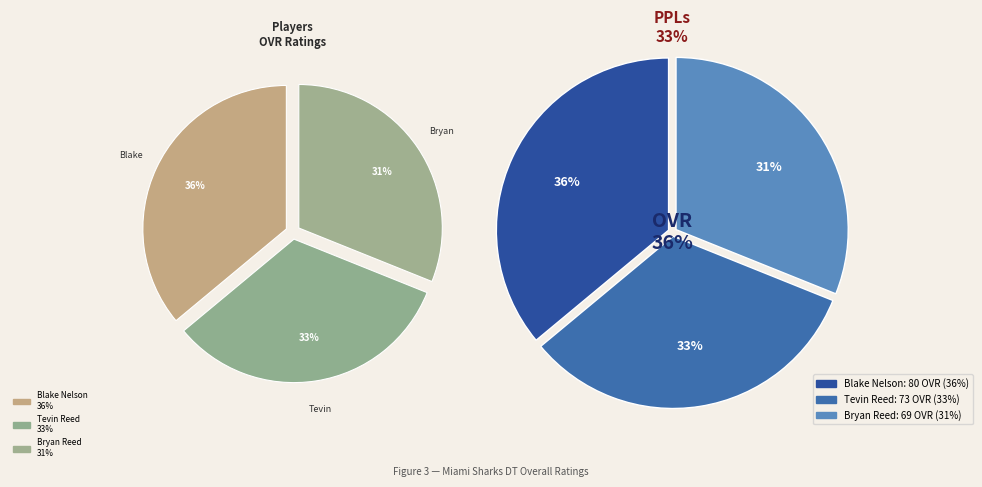

What portion of the pie excludes Blake Nelson?

64.0%